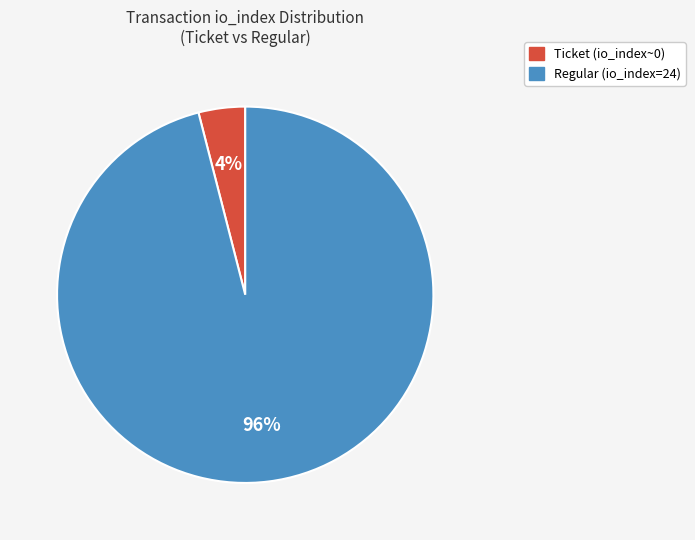

To the nearest percent, what is the average slice percentage?

50%